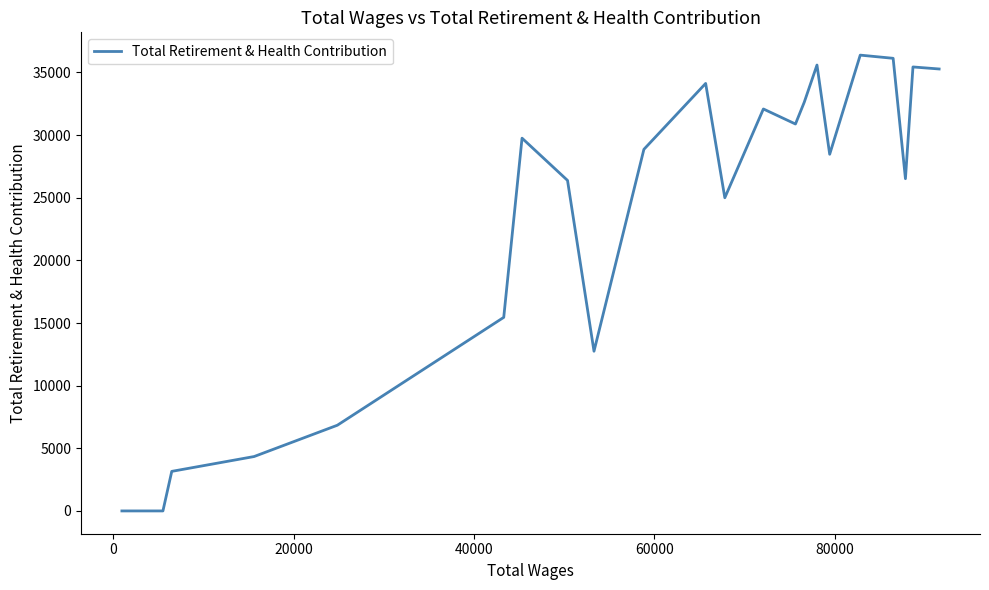

What is the difference between the maximum and minimum values?

36381